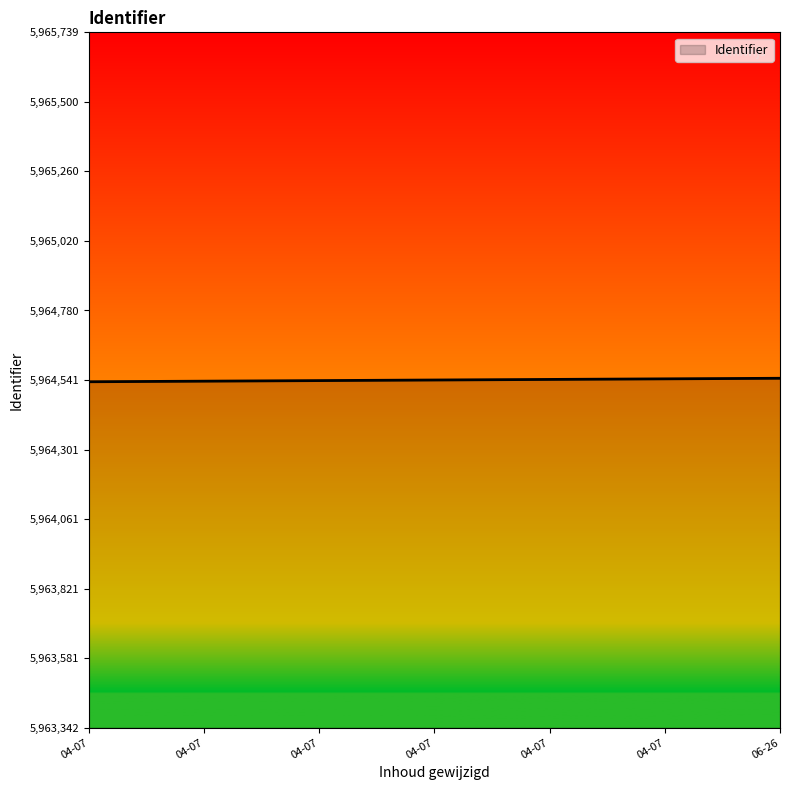

How many lines are shown in the chart?

1